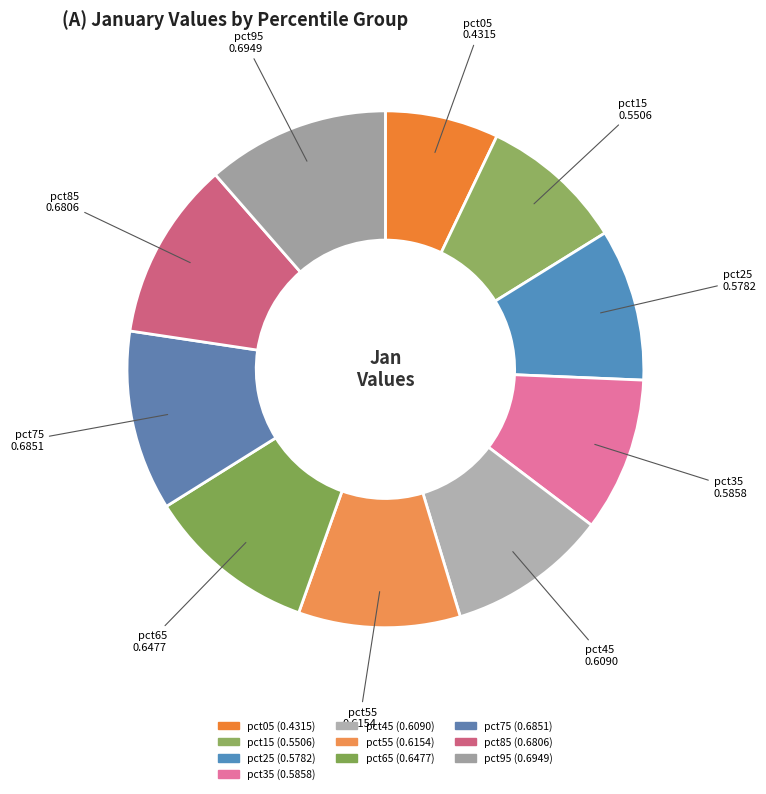

What is the total percentage of pct25 and pct75?

20.8%